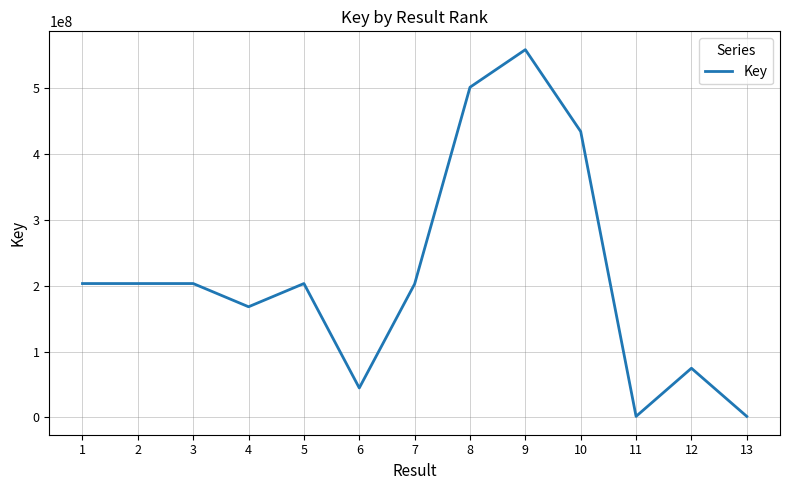

What is the minimum value shown in the chart?

1511805